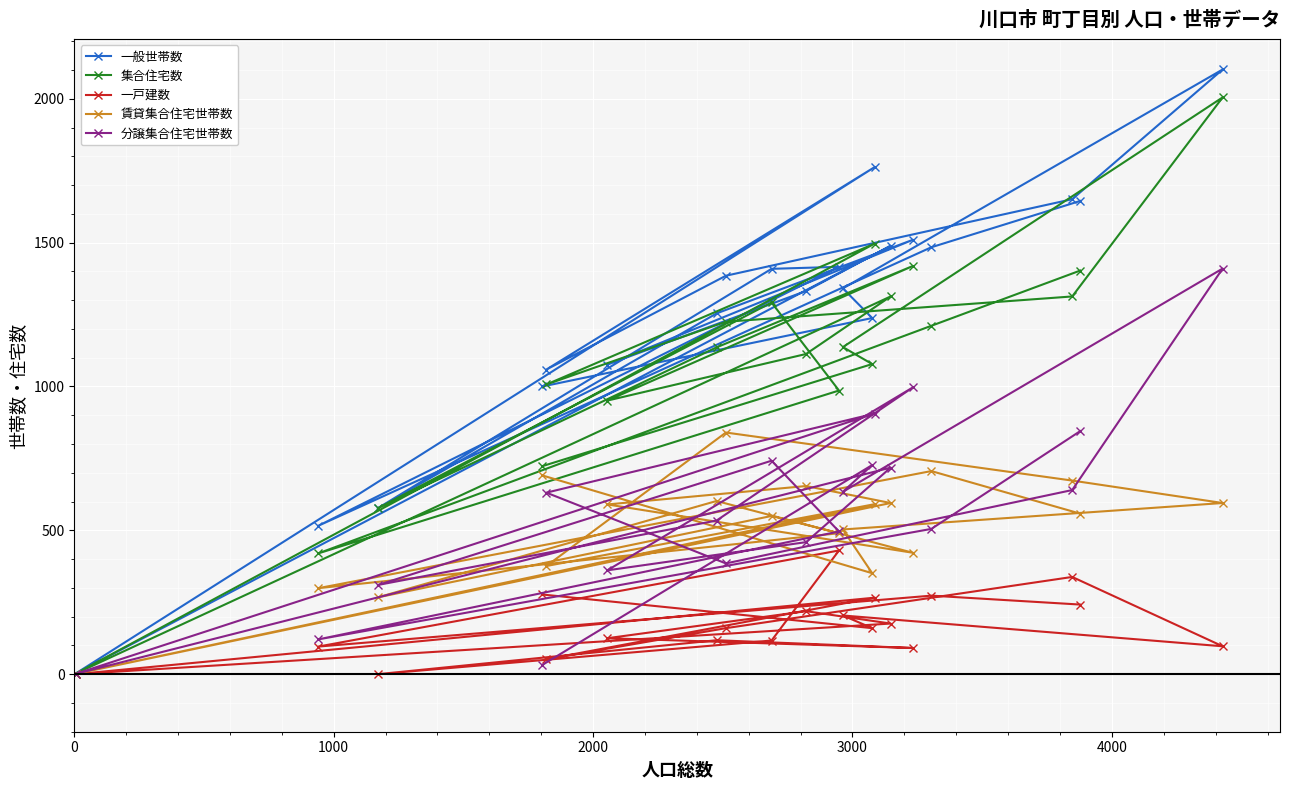

Which series has the largest range (max minus min)?

一般世帯数